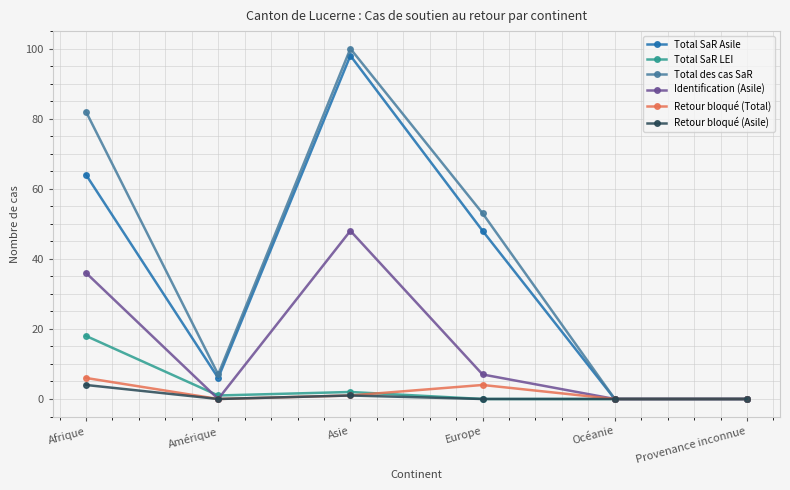

Is the value of Identification (Asile) at Afrique greater than the value of Total des cas SaR at Asie?

No